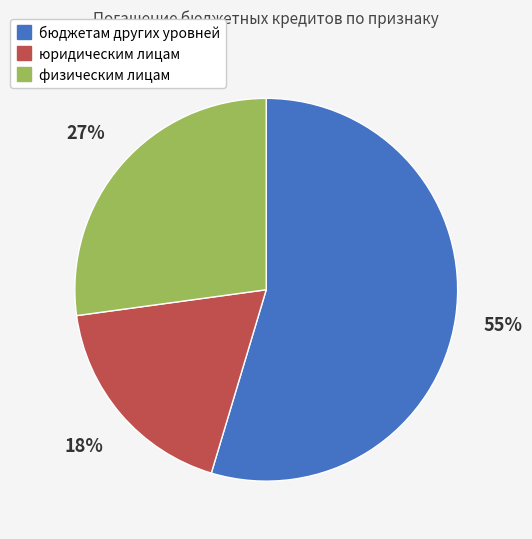

What is the largest slice in the pie chart?

бюджетам других уровней